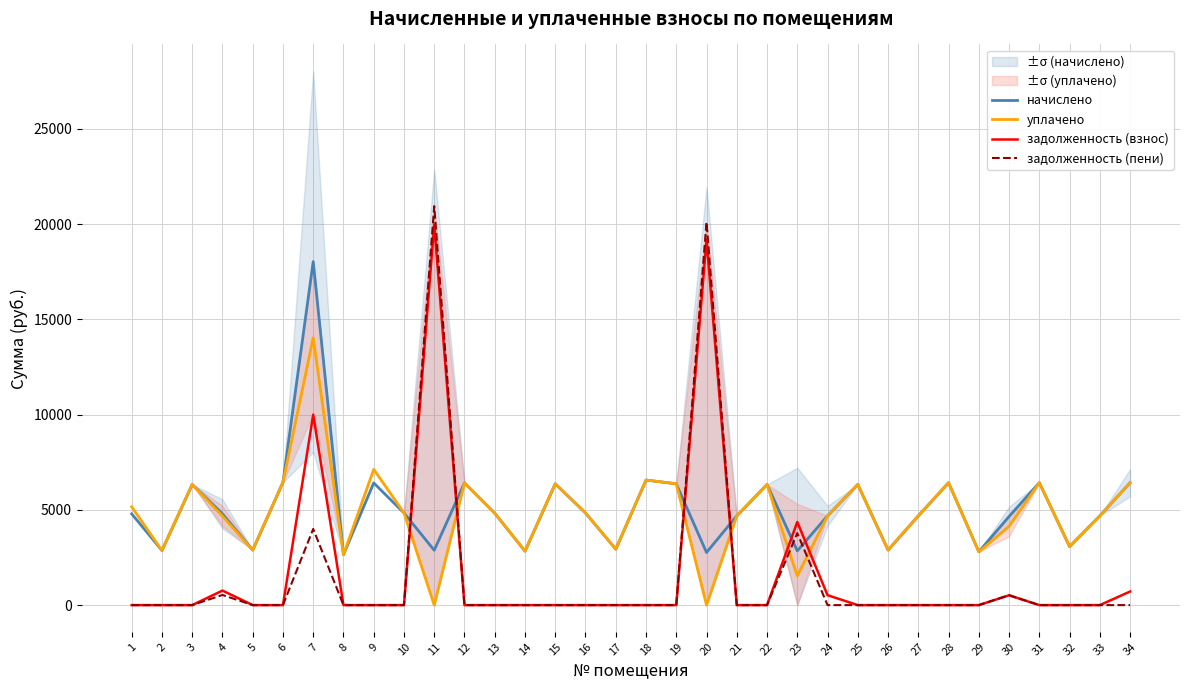

What is the total value across all series at 7?

46074.0